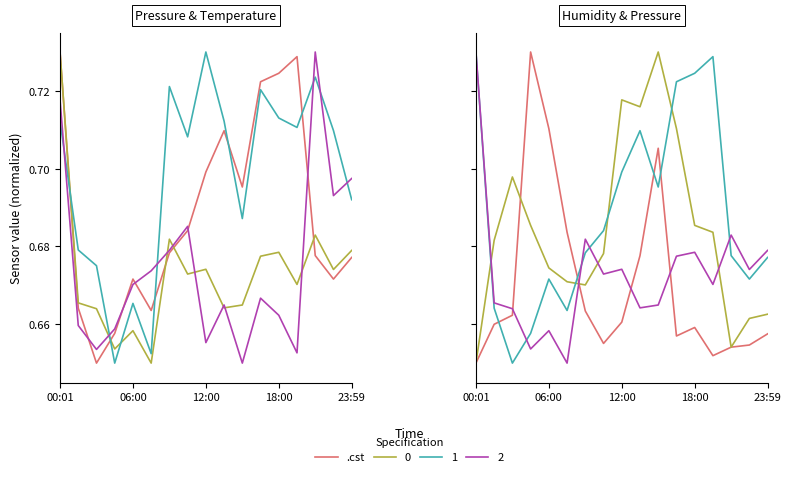

Does the chart have visible grid lines?

No